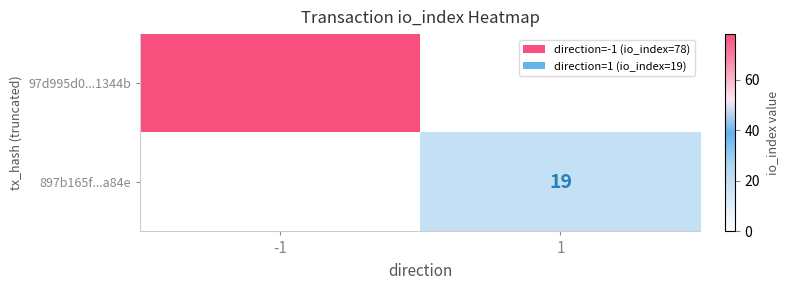

What is the difference between the highest and lowest values at 1?

19